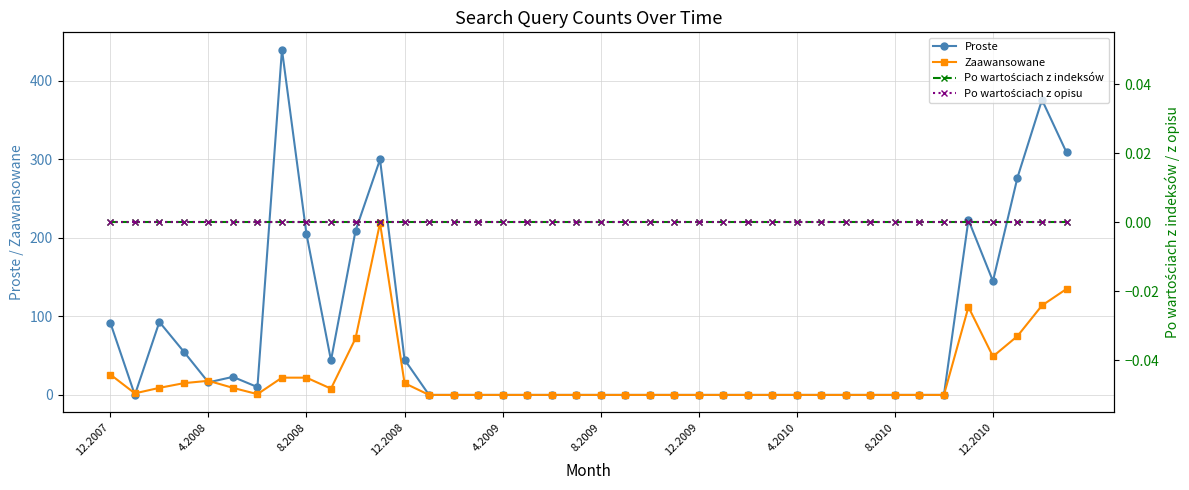

True or false: Proste has more than 0 points higher than both neighbors.

True